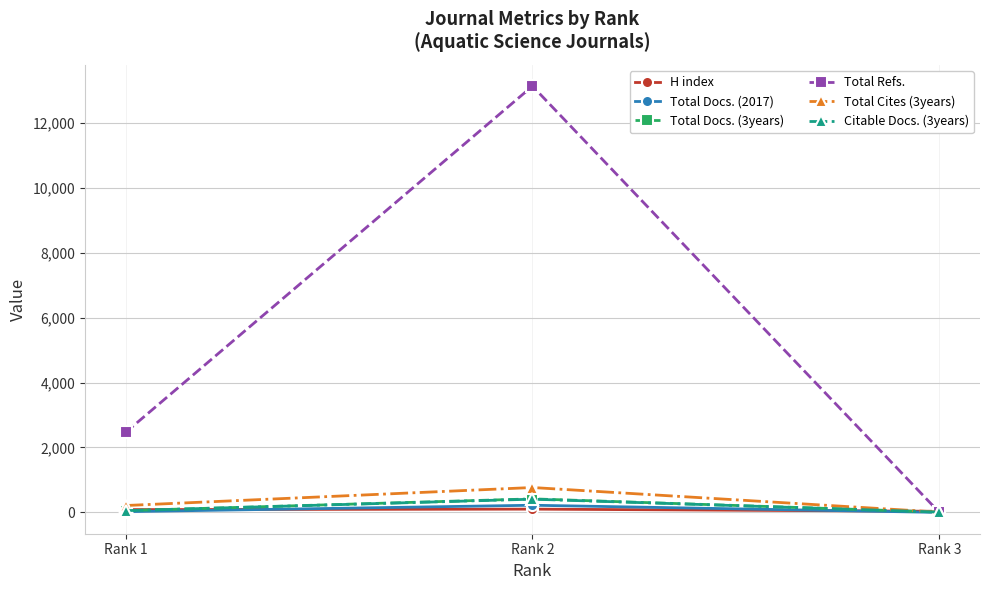

Count the Citable Docs. (3years) values in the range 10 to 408.

3